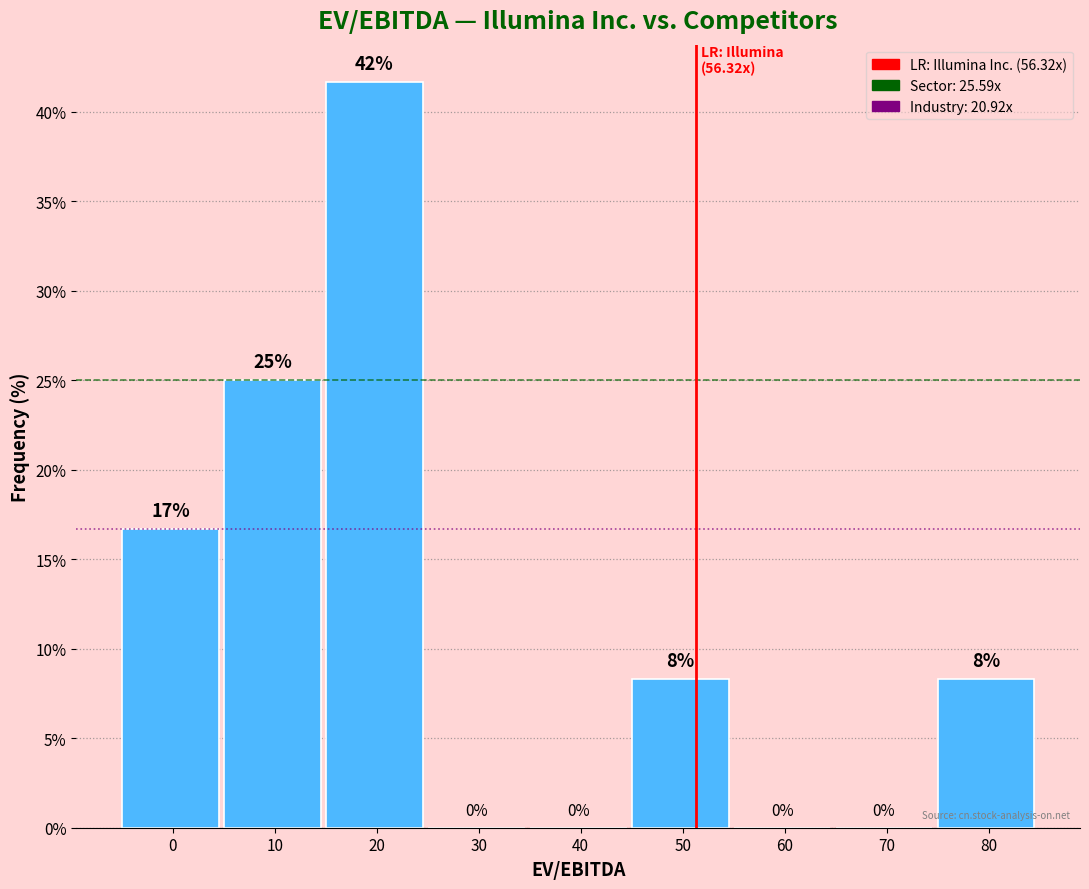

What is the change in value from 10 to 30?

-25.0